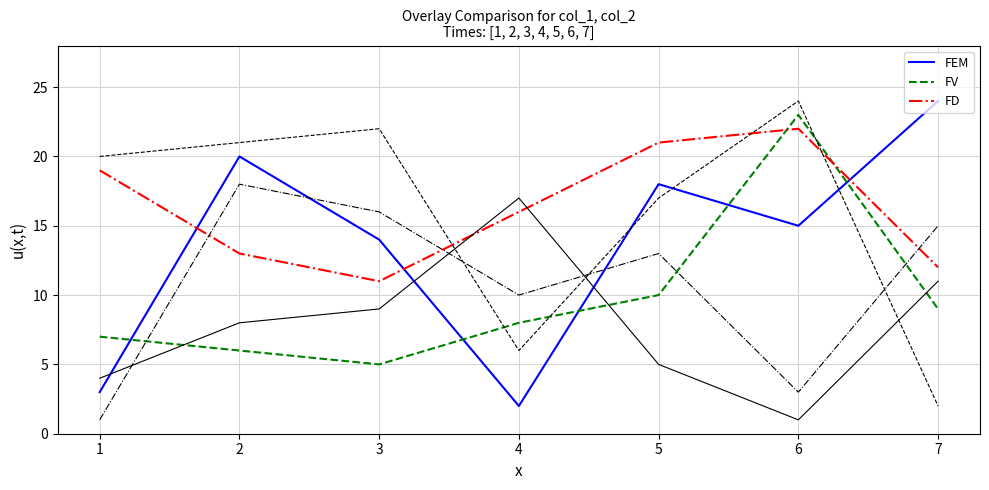

Is this an area chart (filled region under the line)?

No